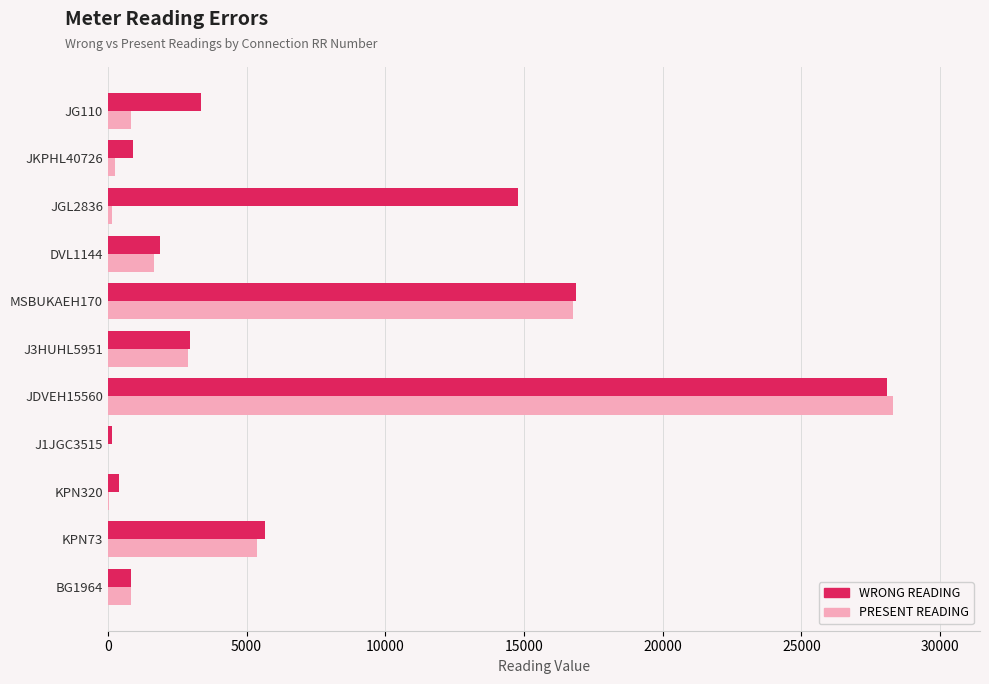

What is the maximum value shown in the chart?

28304.0